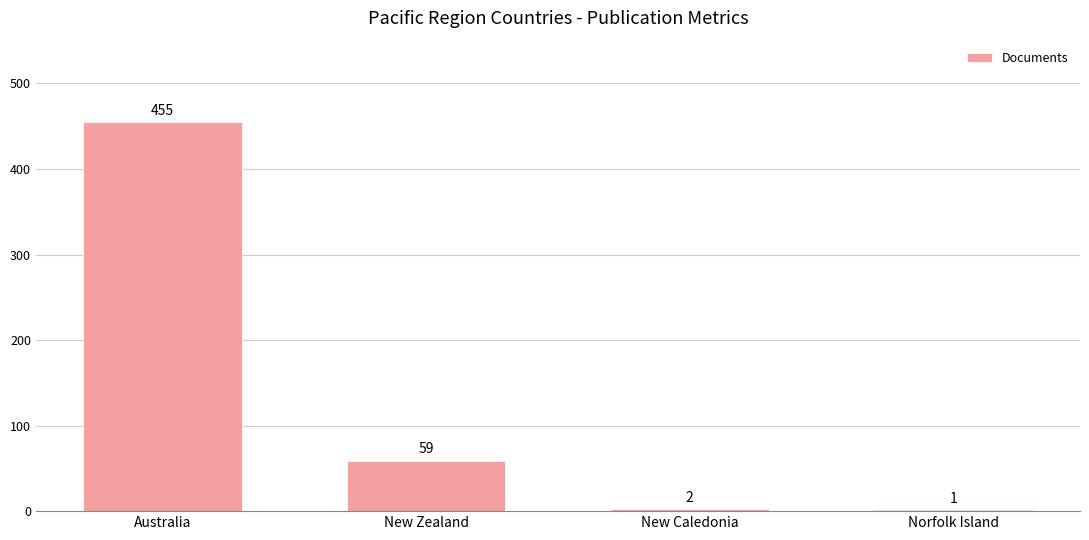

What is the sum of the values at New Caledonia and Australia?

457